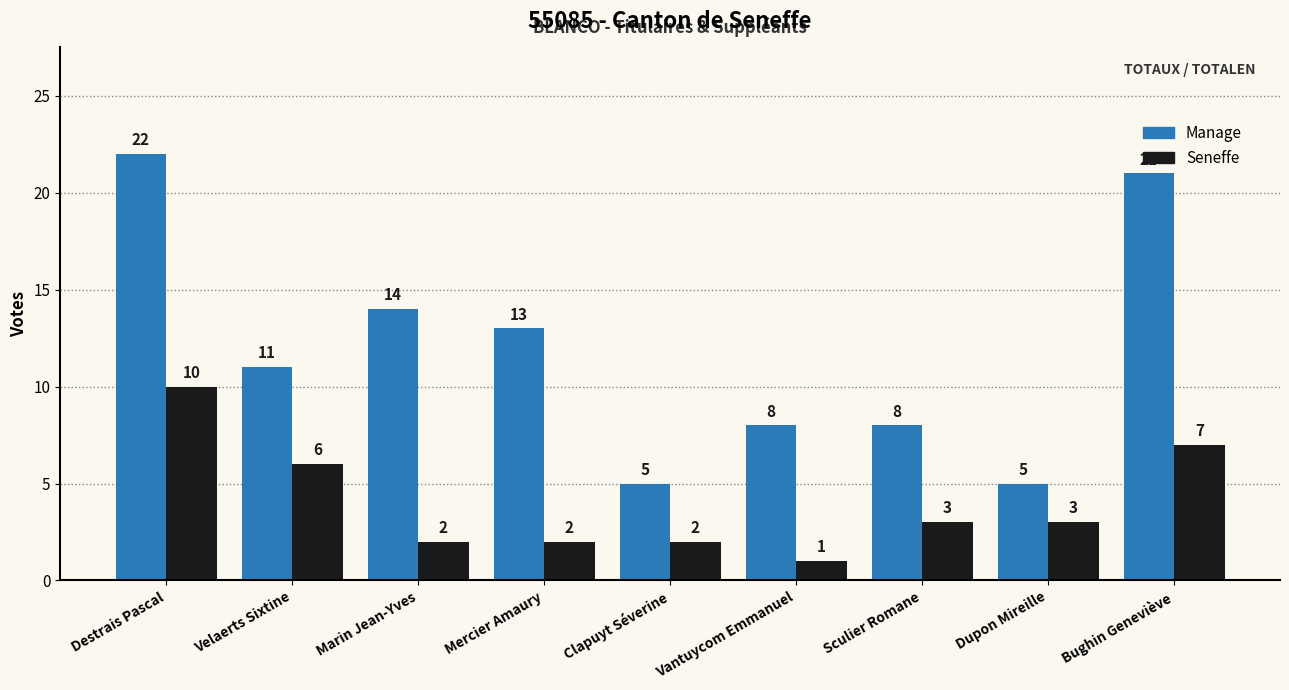

List the series in order of their peak value, highest first.

Manage, Seneffe